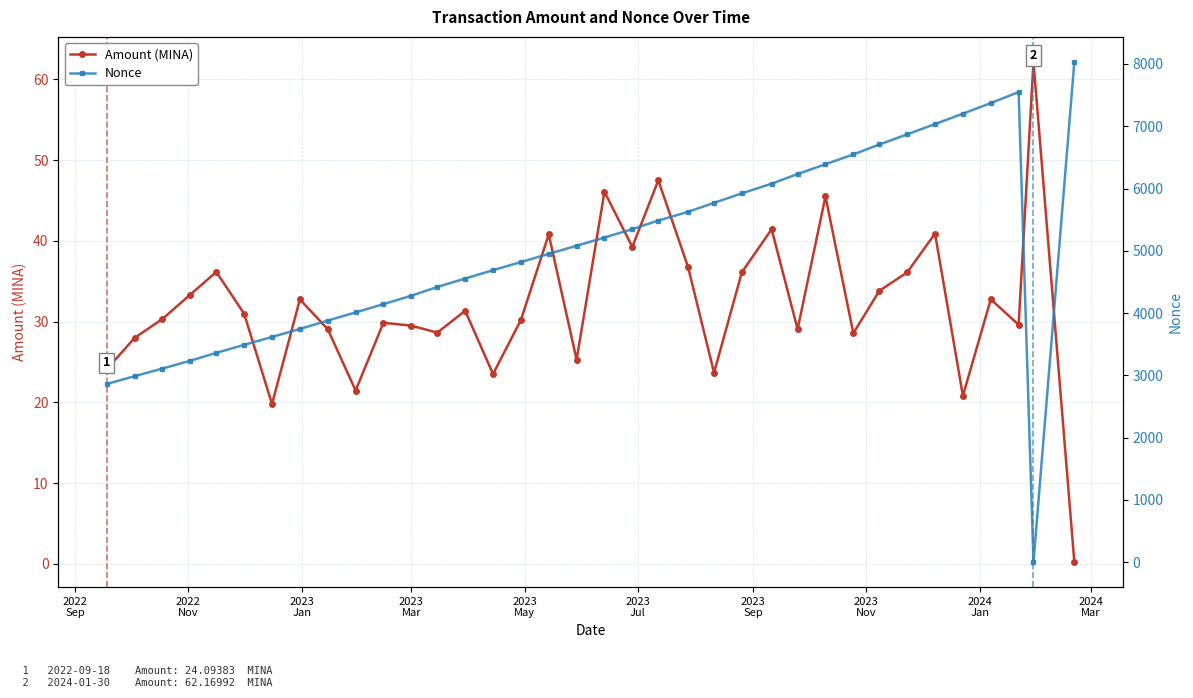

What is the value of the Amount (MINA) point at the 24th from the left?

36.1